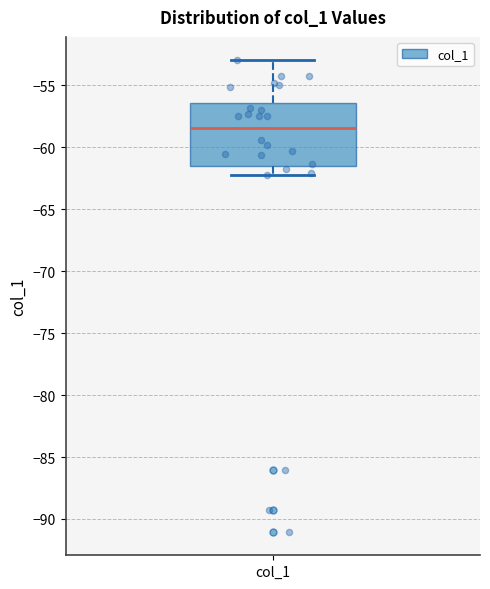

Transcribe this box plot: give where the median line is, the range the box spans, and where the two whiskers end, as read against the y-axis. The values are not printed on the chart, so give them approximately, as read against the axis.

median -58.5, box -61.5 to -56.5, whiskers -62.5 to -53.0